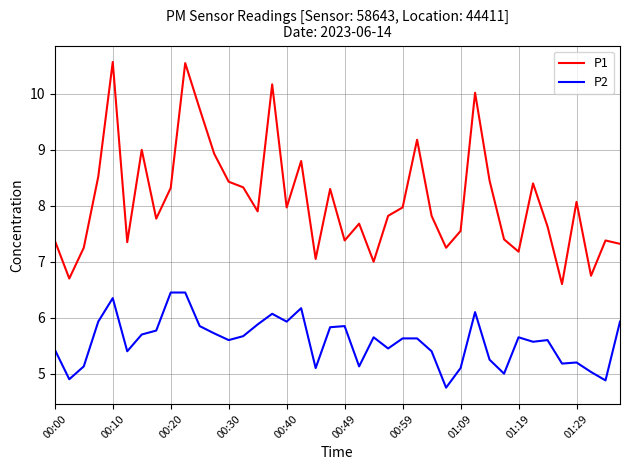

Rank the series by their average value, from highest to lowest.

P1, P2